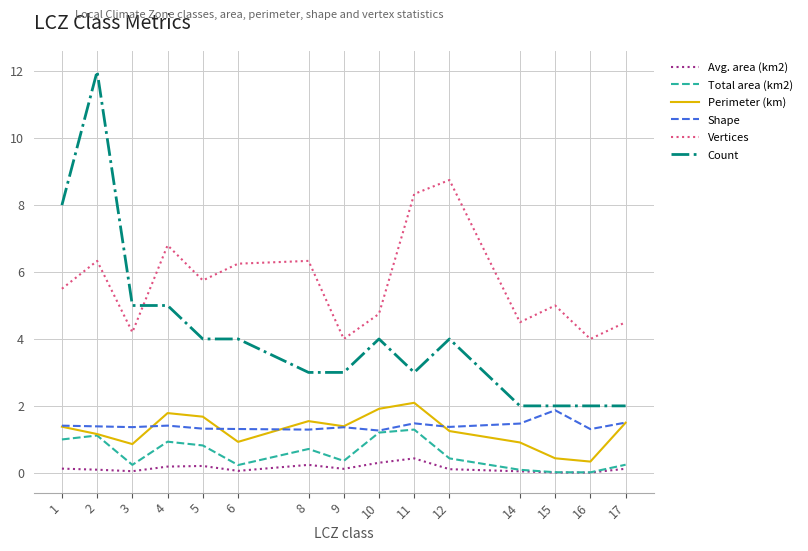

List the series in order of their peak value, highest first.

Count, Vertices, Perimeter (km), Shape, Total area (km2), Avg. area (km2)